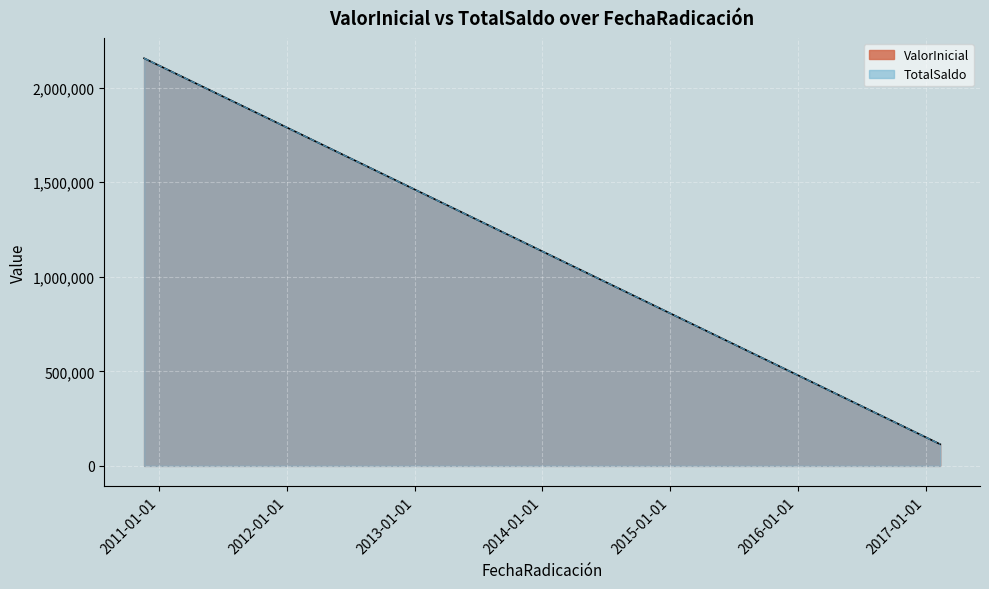

What is the difference between the TotalSaldo values at 2017-02-12 and 2010-11-18?

2040831